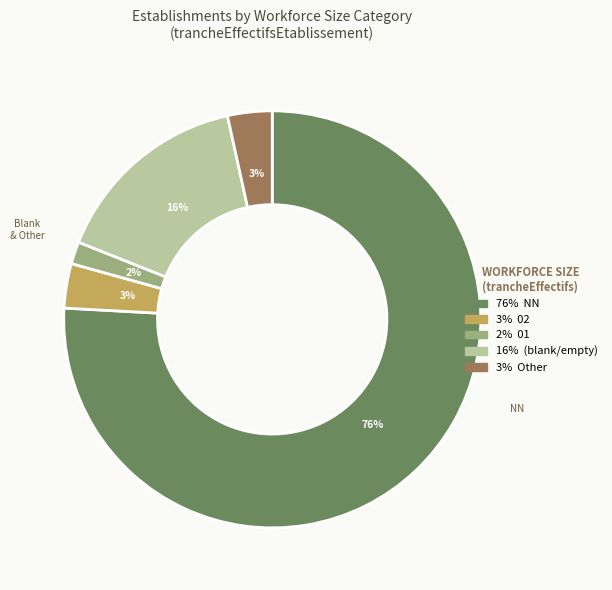

Is there a majority slice in this chart?

Yes